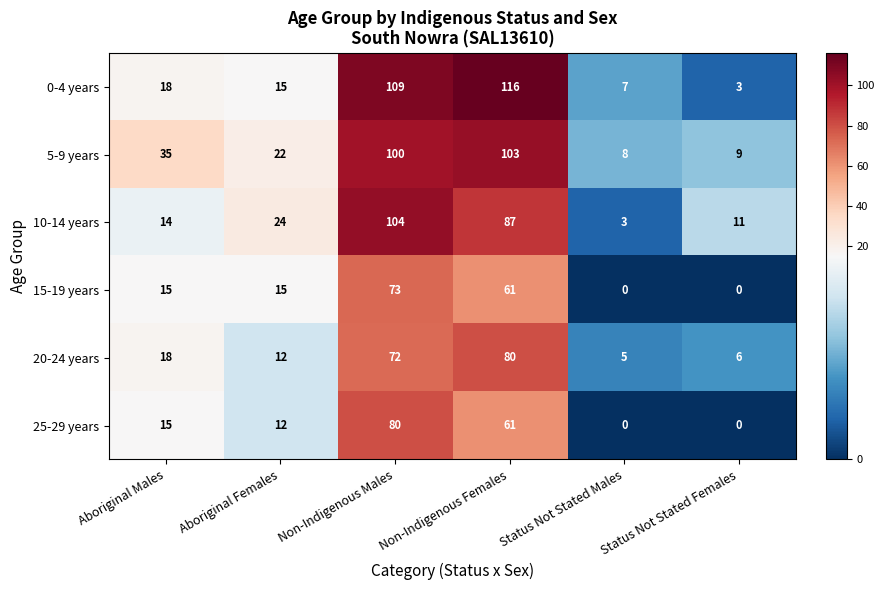

Rank the categories by 10-14 years value from lowest to highest.

Status Not Stated Males, Status Not Stated Females, Aboriginal Males, Aboriginal Females, Non-Indigenous Females, Non-Indigenous Males